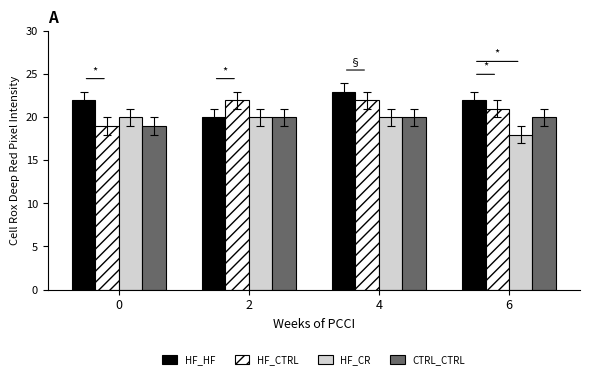

Which category has the lowest value across all series?

6